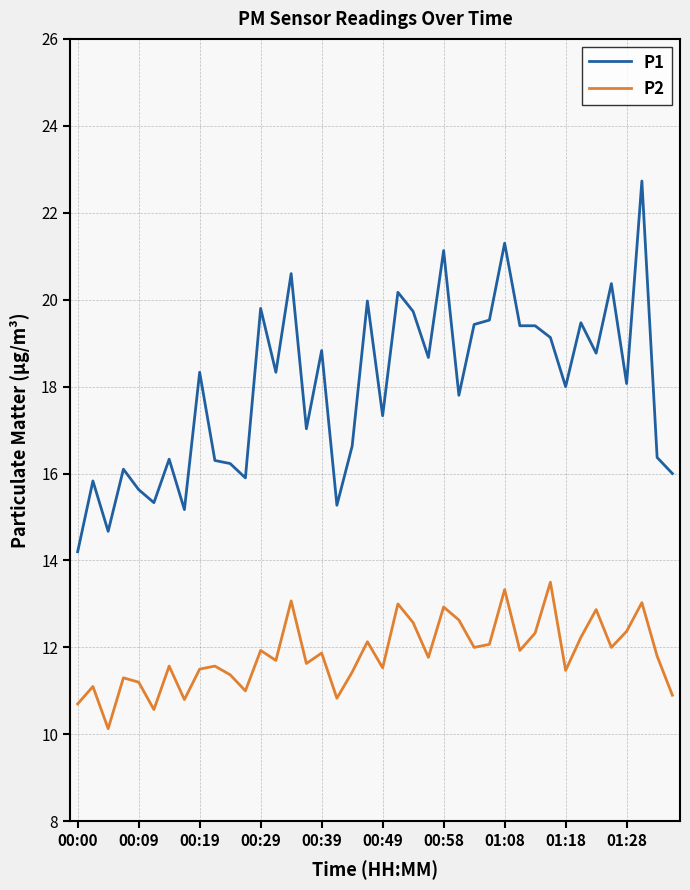

Which series has the widest spread of values?

P1